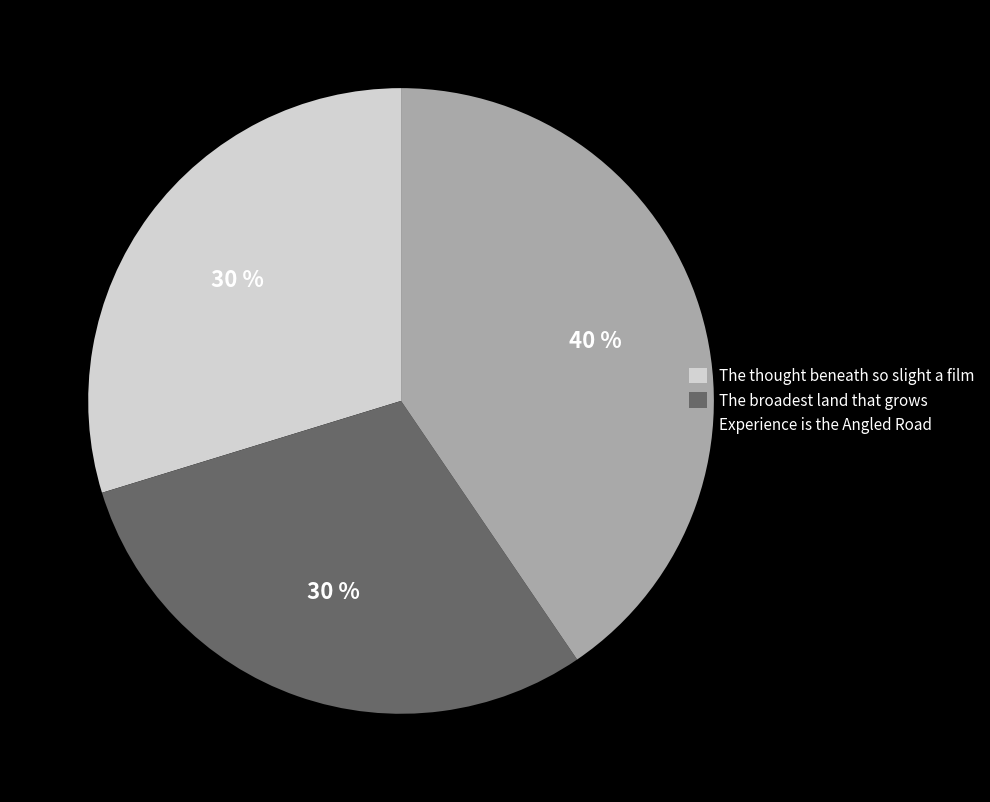

Does The broadest land that grows account for over 50% of the chart?

No